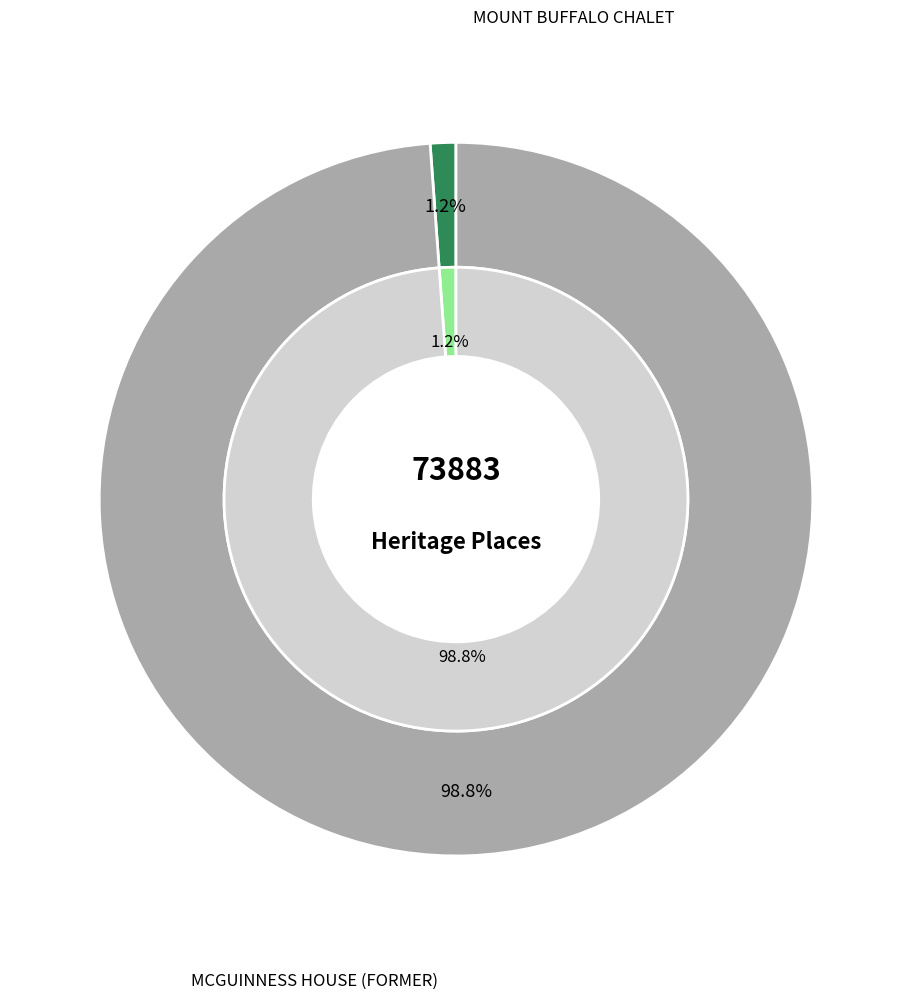

Is there a majority slice in this chart?

Yes